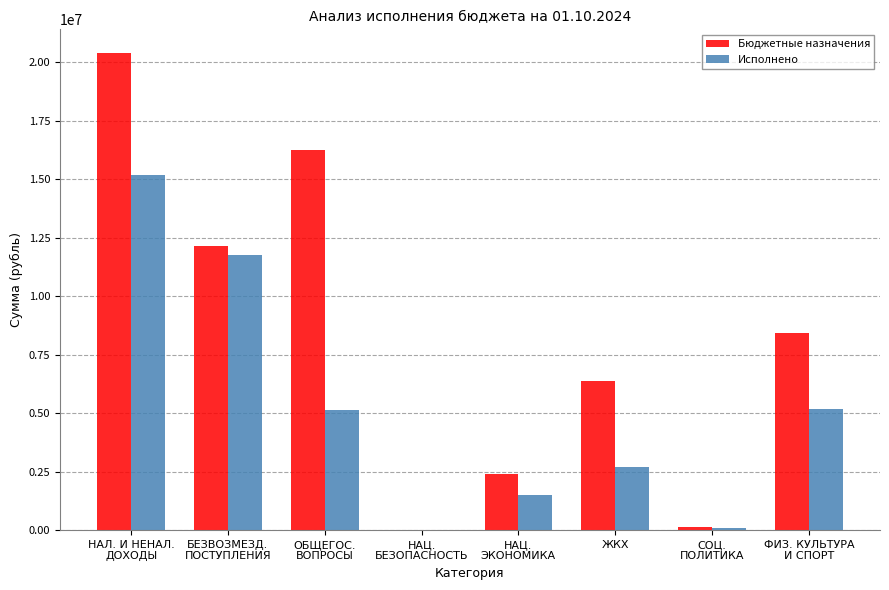

How many series are shown in this chart?

2